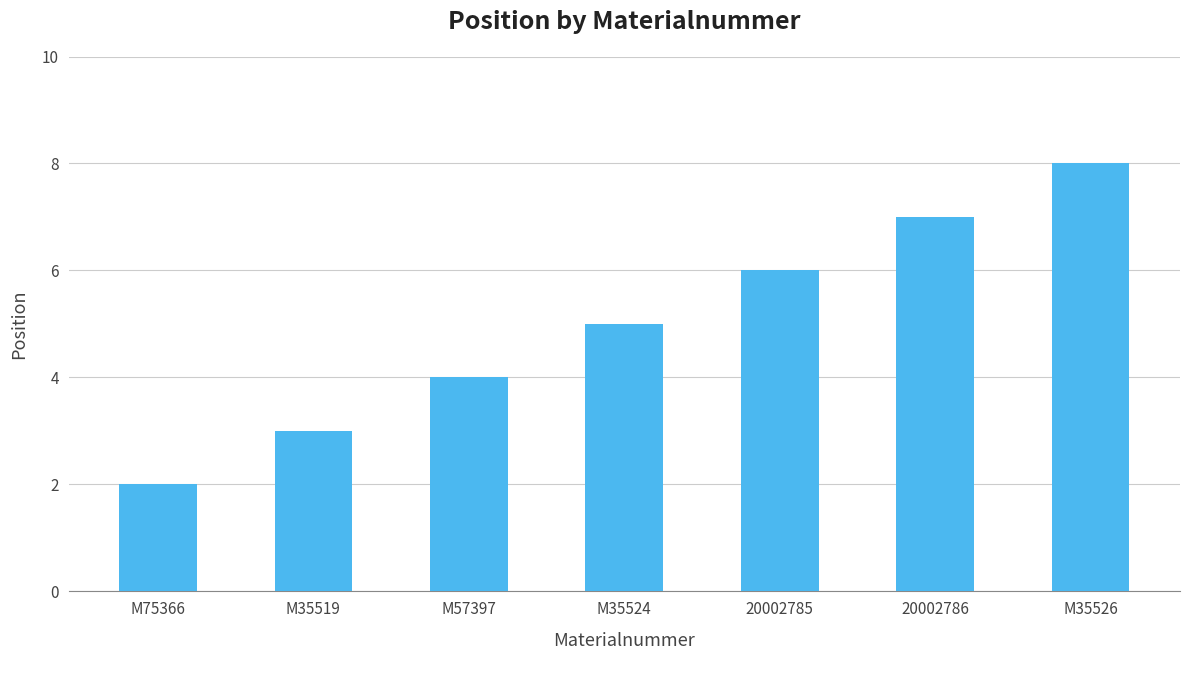

Count the values in the range 3 to 7.

5